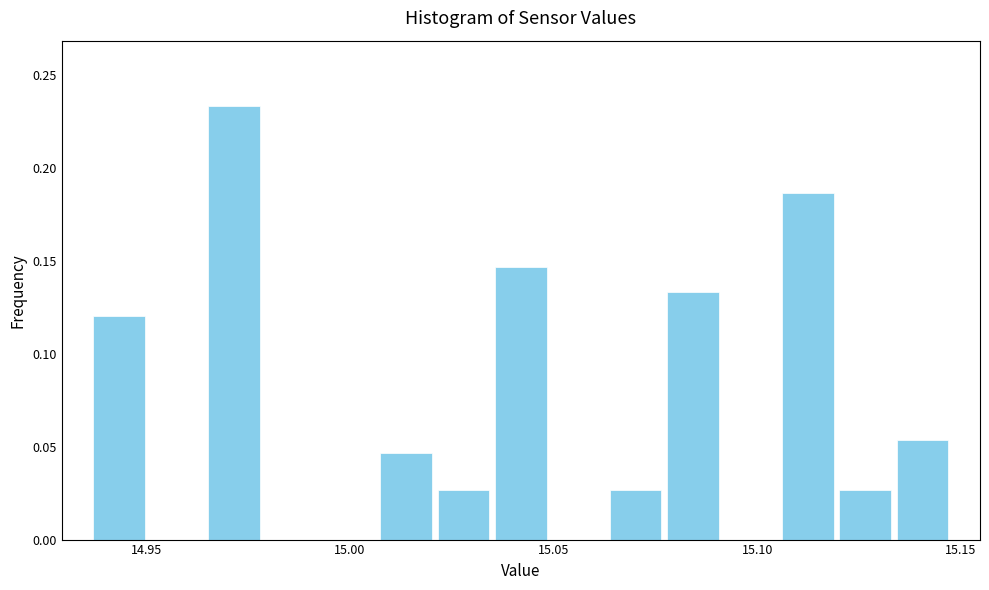

Around what value on the x-axis is the tallest bar? Give the approximate position of its centre, as read against the axis.

14.970